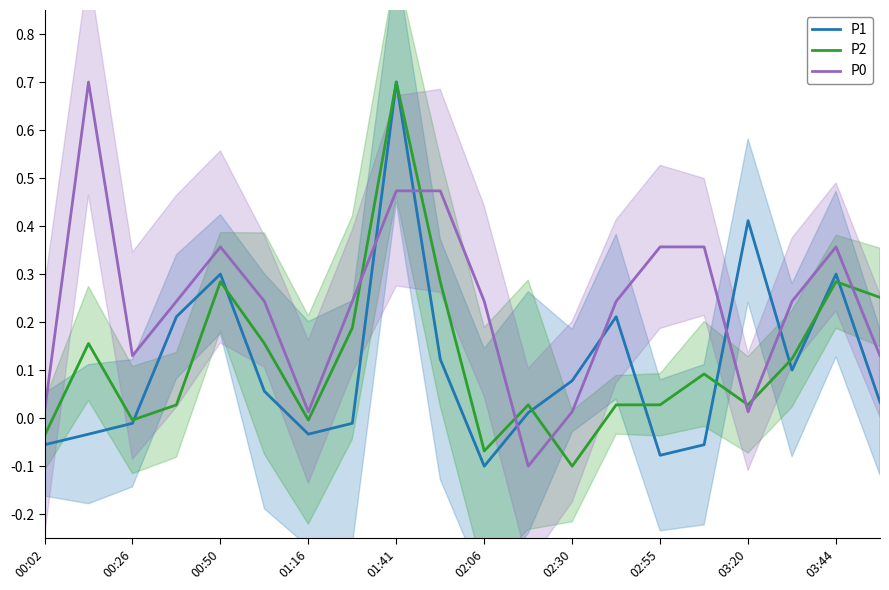

List the series in order of their peak value, lowest first.

P1, P2, P0